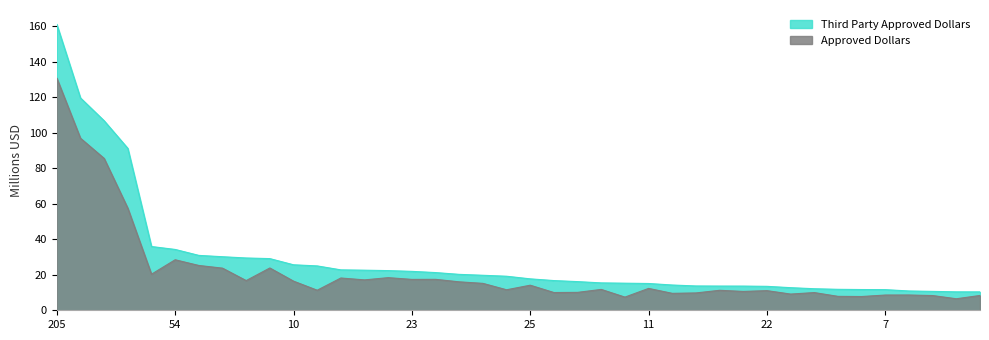

True or false: Approved Dollars and Third Party Approved Dollars cross at least once.

False